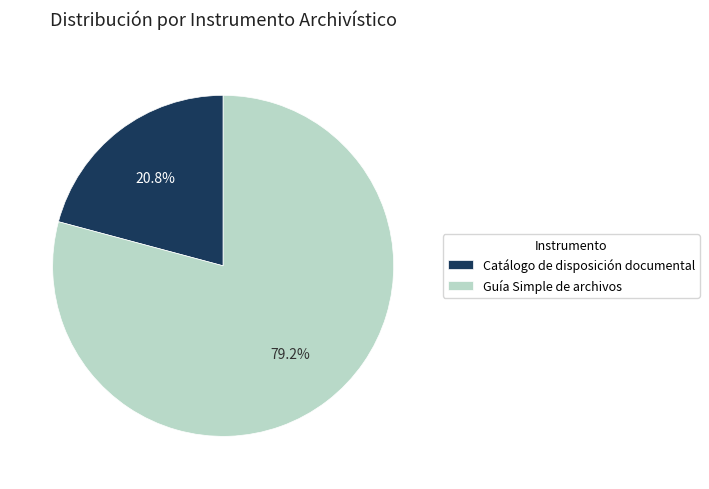

Is the sum of Guía Simple de archivos and Catálogo de disposición documental greater than half?

Yes